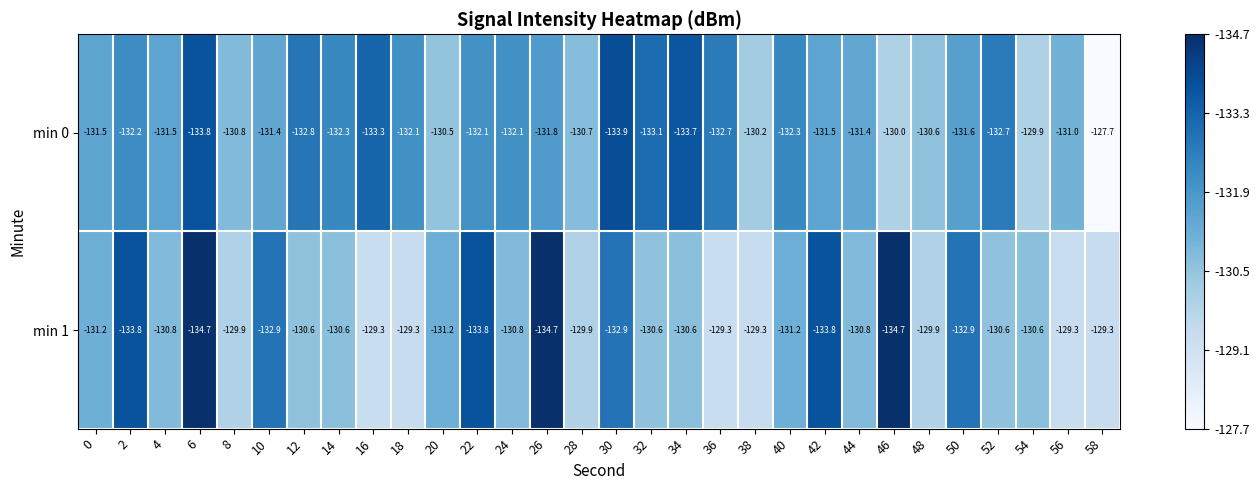

Which series changed the most between 32 and 44?

min 0